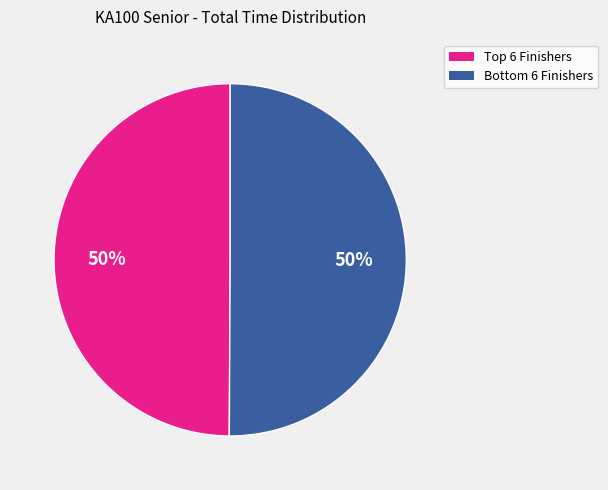

To the nearest percent, what is the average slice percentage?

50%